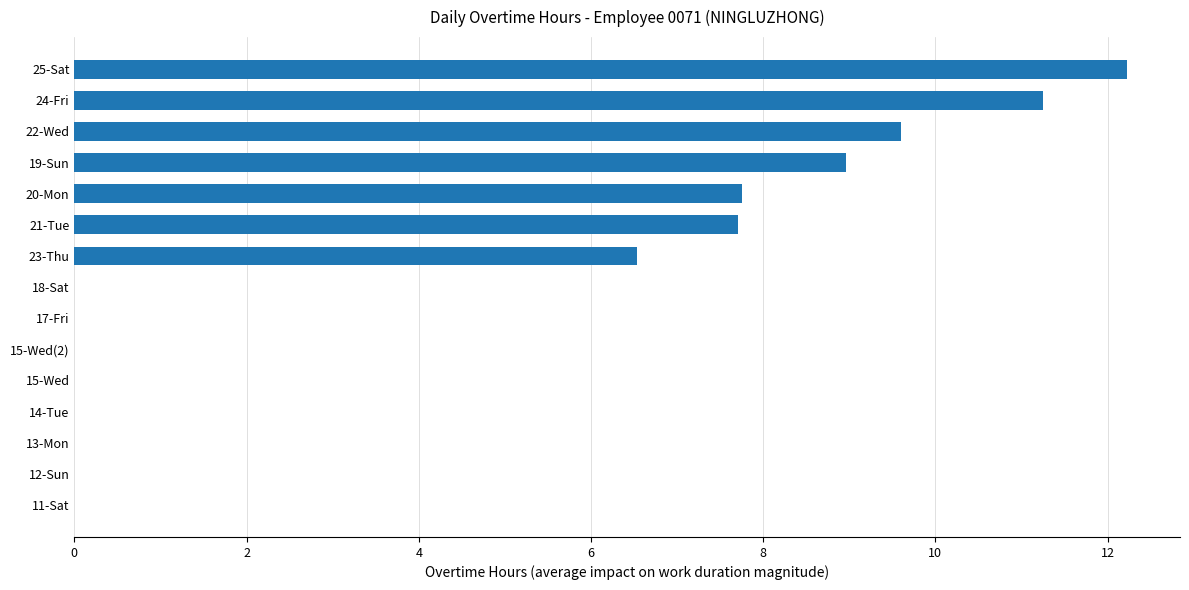

How many series are shown in this chart?

1